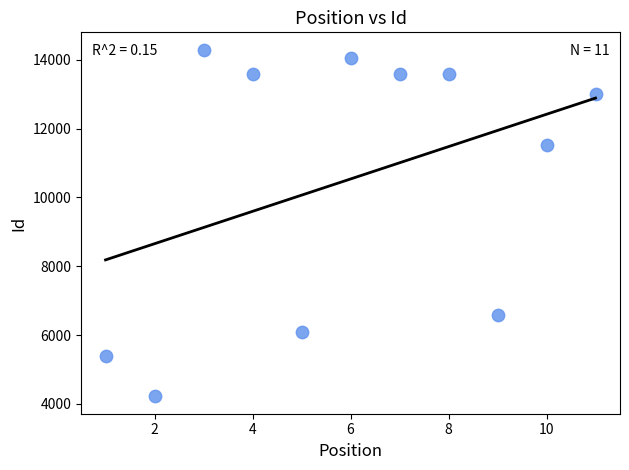

What Y value in the scatter plot is closest to 9256?

11536